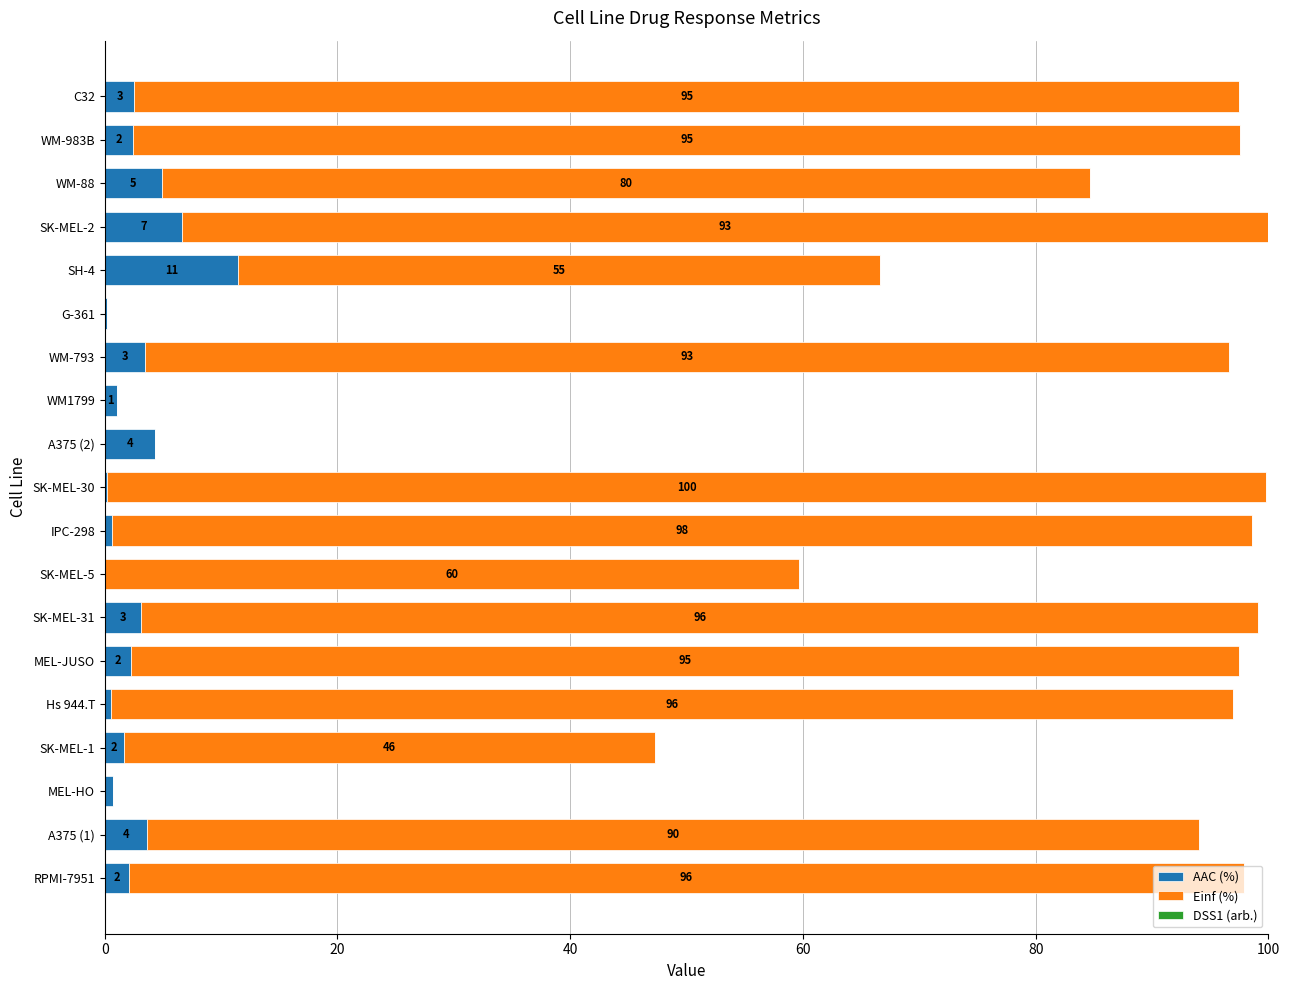

How many values in the AAC (%) series exceed 2?

11